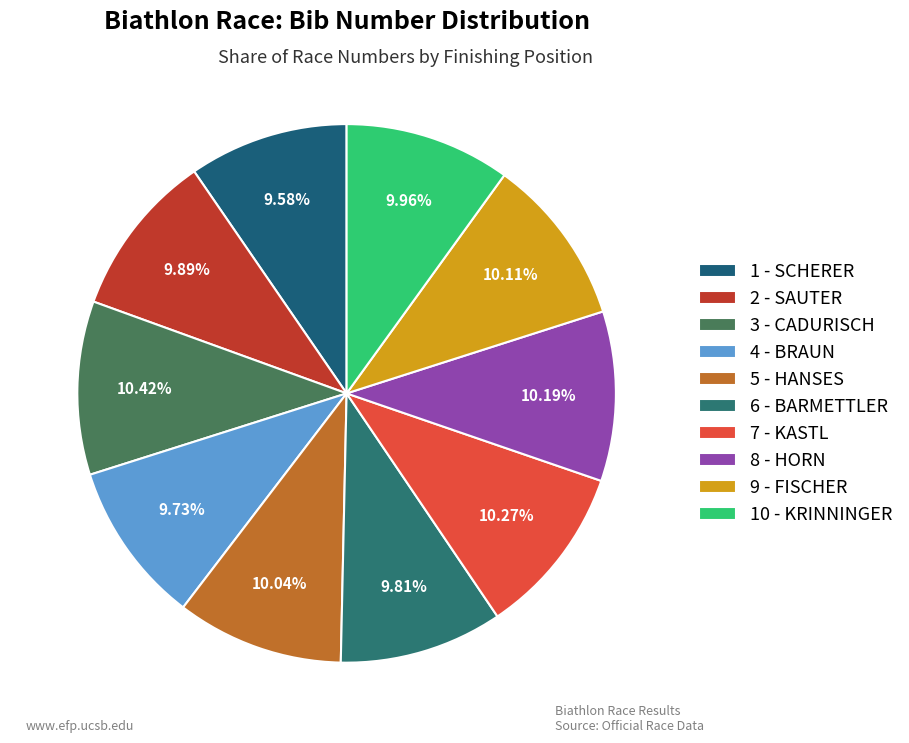

True or false: 4 - BRAUN accounts for 10% of the total.

True